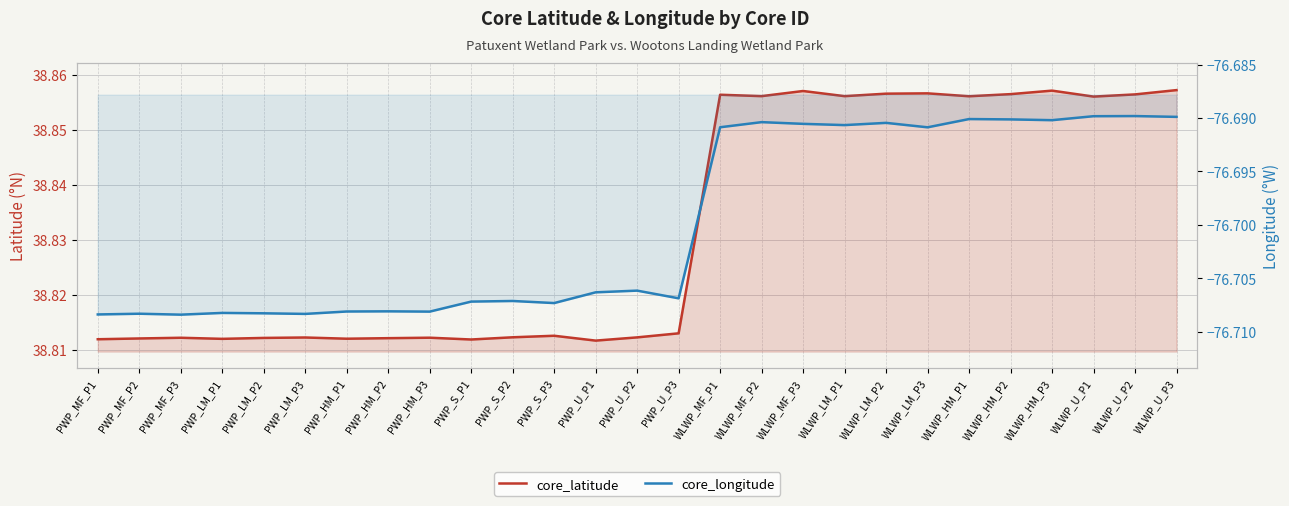

True or false: core_latitude and core_longitude intersect in this chart.

False